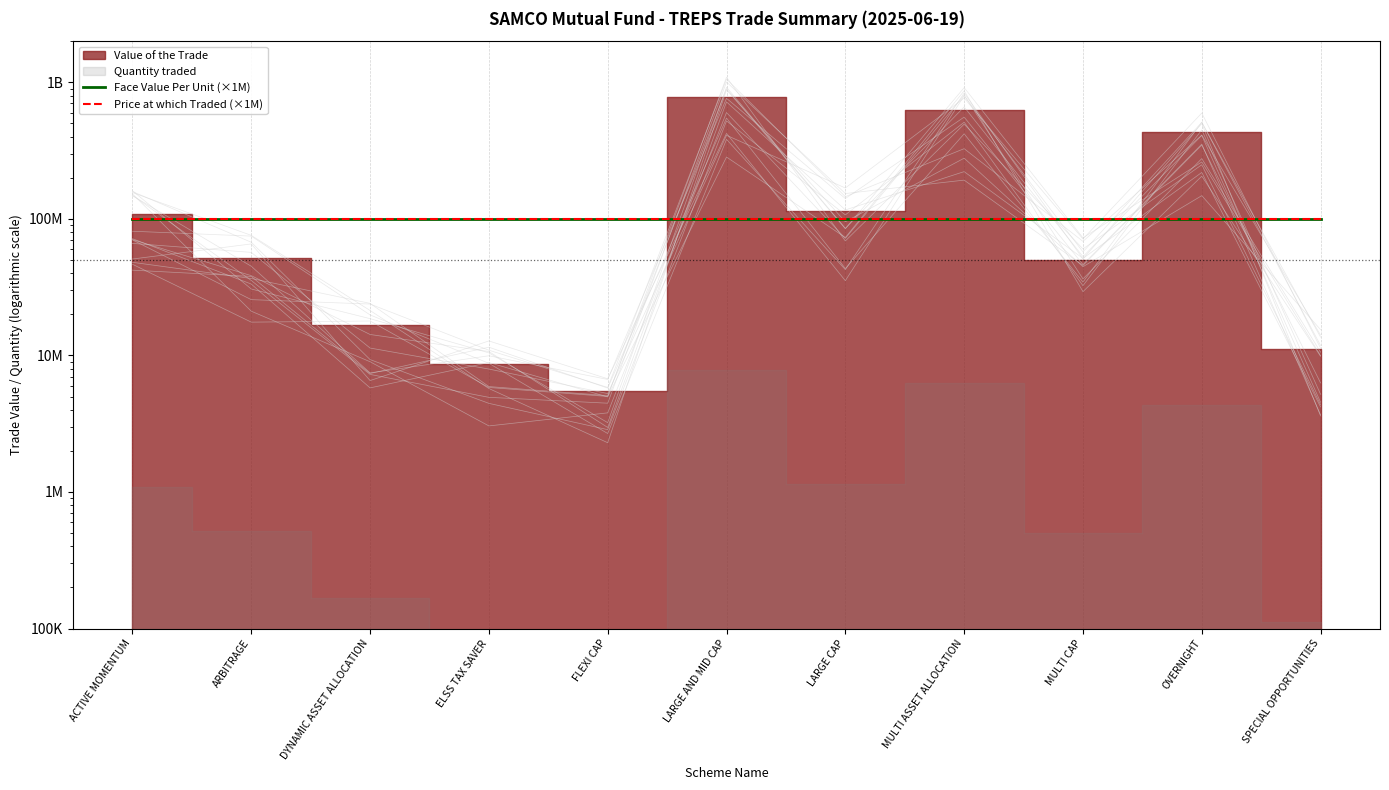

The Face Value Per Unit (×1M) series shows 135440569.1 at ELSS TAX SAVER. True or false?

False